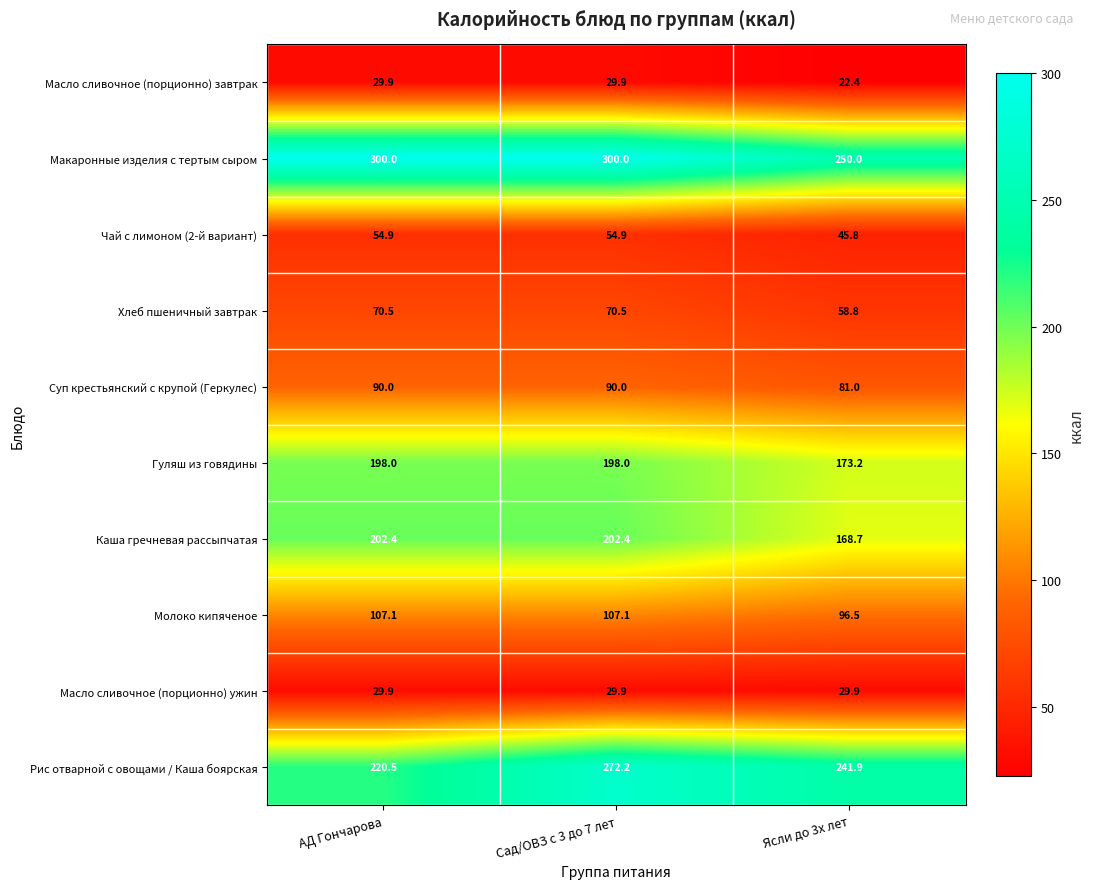

At which category is the sum across all series the highest?

Сад/ОВЗ с 3 до 7 лет